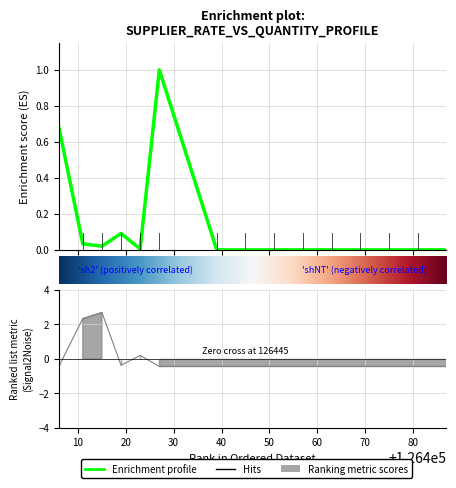

What is the difference between the maximum and second lowest values in the Quantity series?

3.1